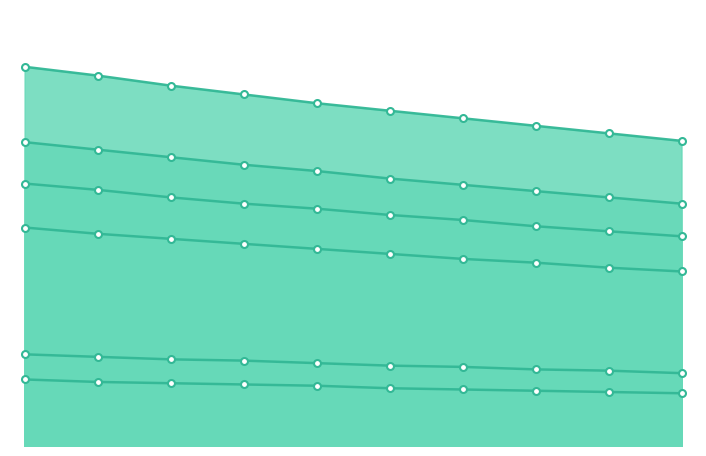

True or false: Rice and Maize cross at least once.

False